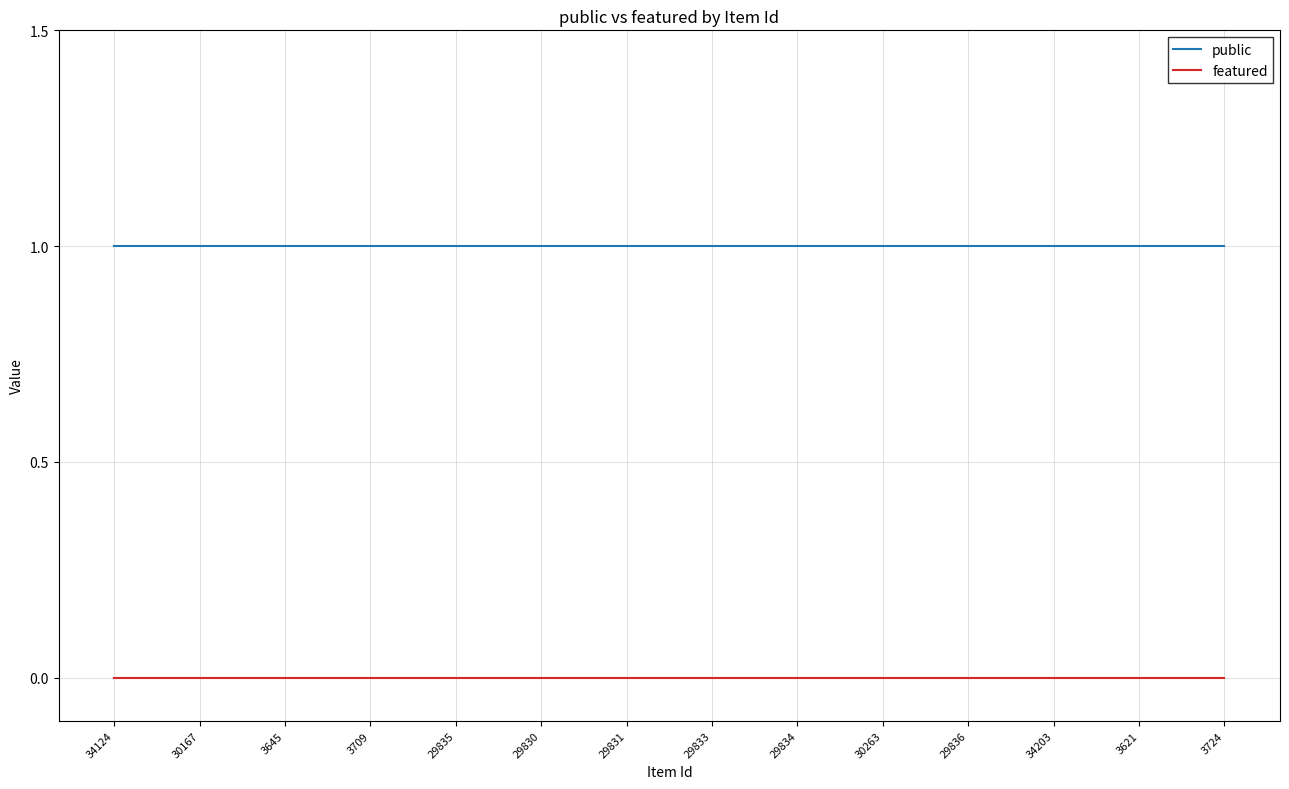

True or false: featured and public intersect in this chart.

False